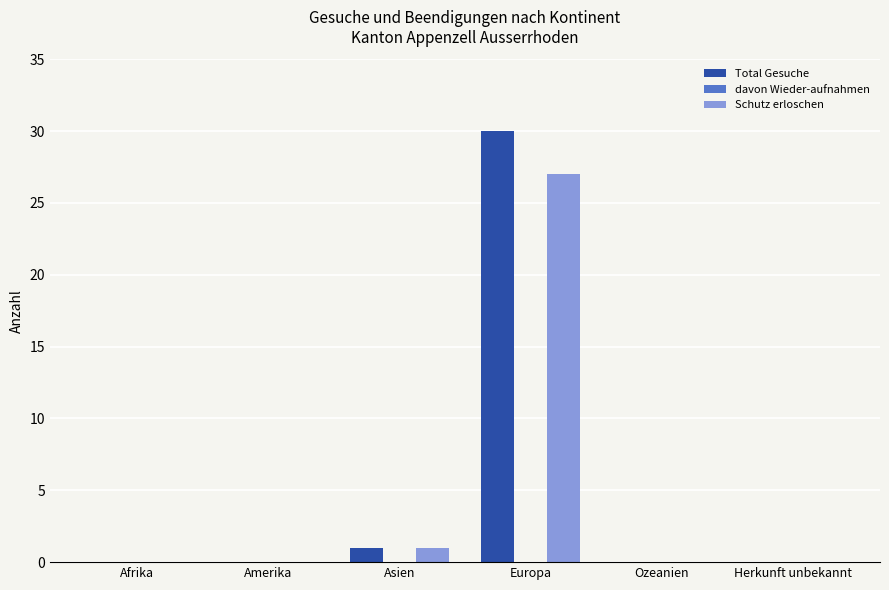

True or false: Schutz erloschen has a value of 9 at Ozeanien.

False